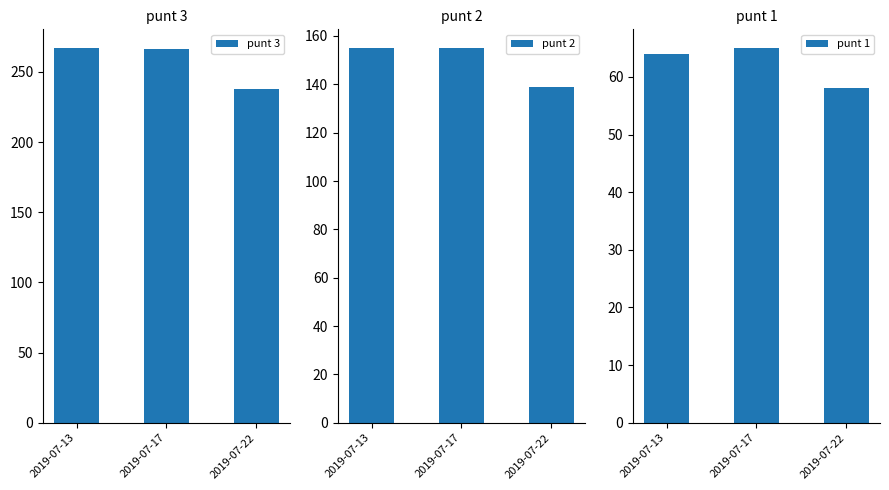

Is the value of punt 1 at 2019-07-17 greater than the value of punt 2 at 2019-07-22?

No